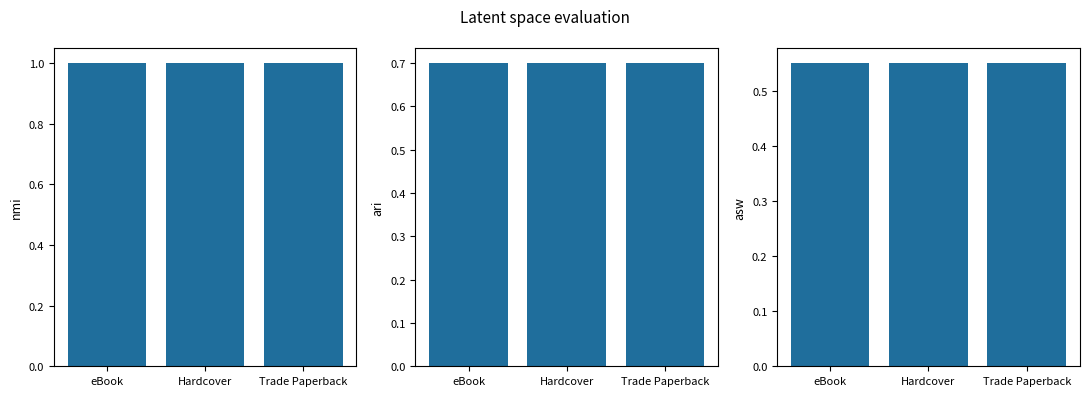

Which category has the lowest value in the ari series?

eBook